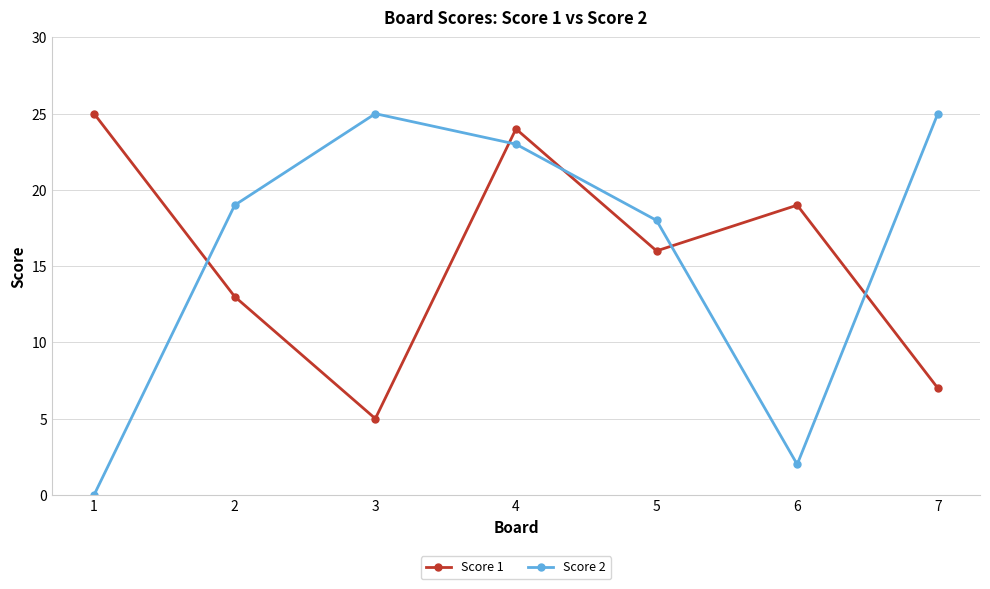

How many interior local valleys does the Score 2 series have?

1